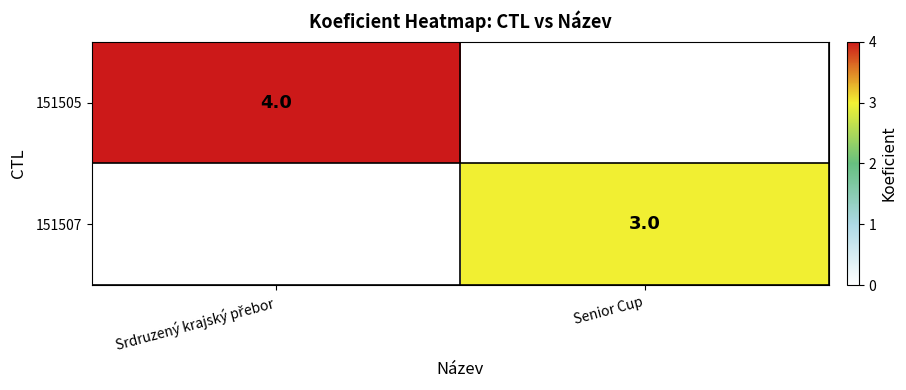

Is it true that 151507 equals 3 at Senior Cup?

True